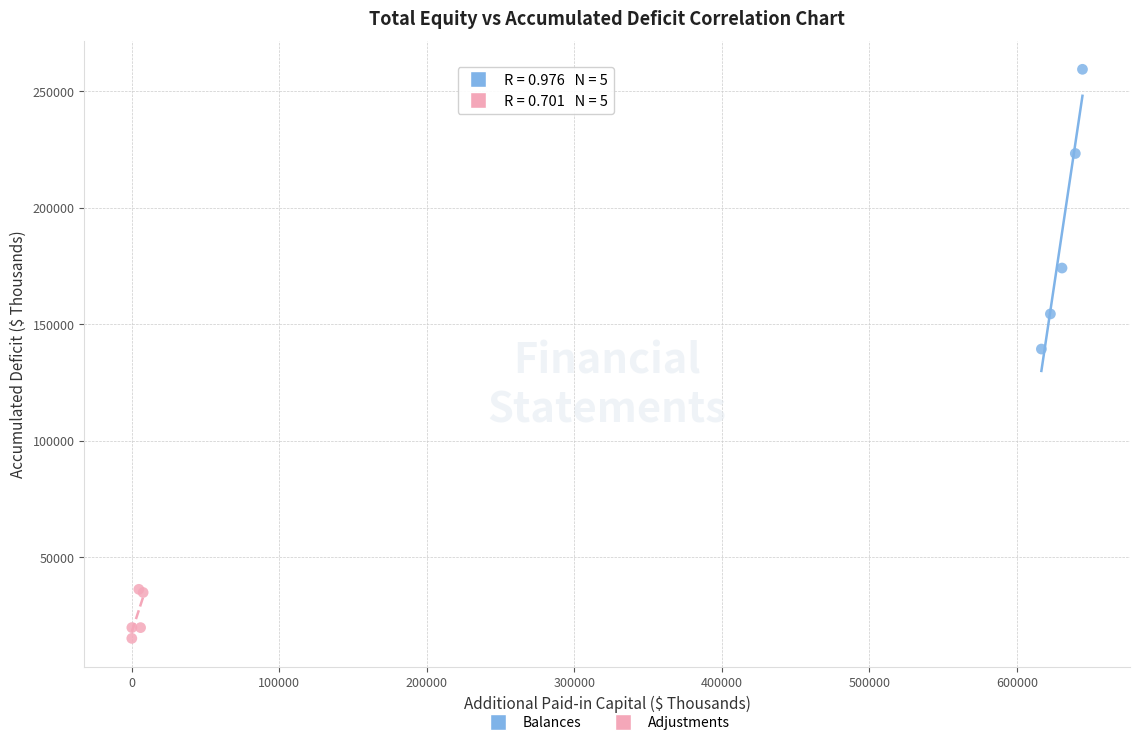

Which series contains the highest Y value?

Balances